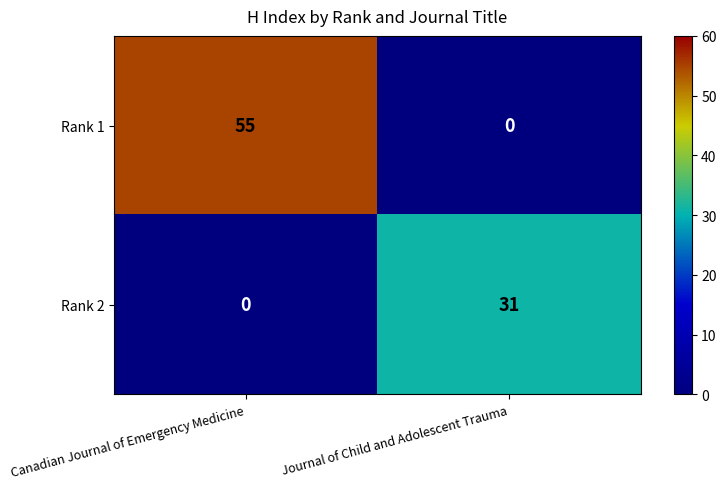

The value of Rank 1 at Journal of Child and Adolescent Trauma is 0. True or false?

True